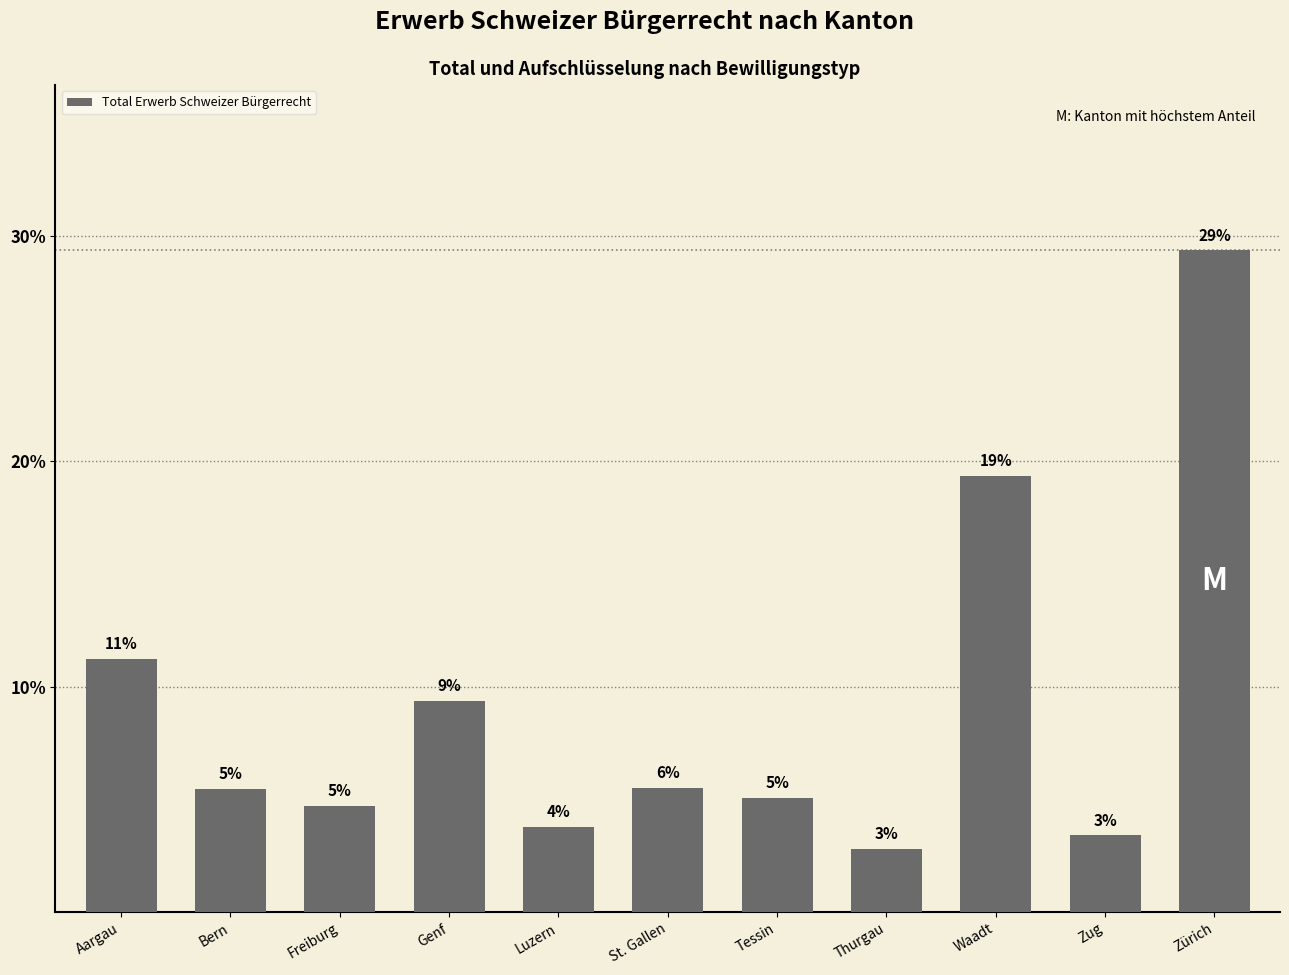

List the labels in order of value, largest first.

Zürich, Waadt, Aargau, Genf, St. Gallen, Bern, Tessin, Freiburg, Luzern, Zug, Thurgau